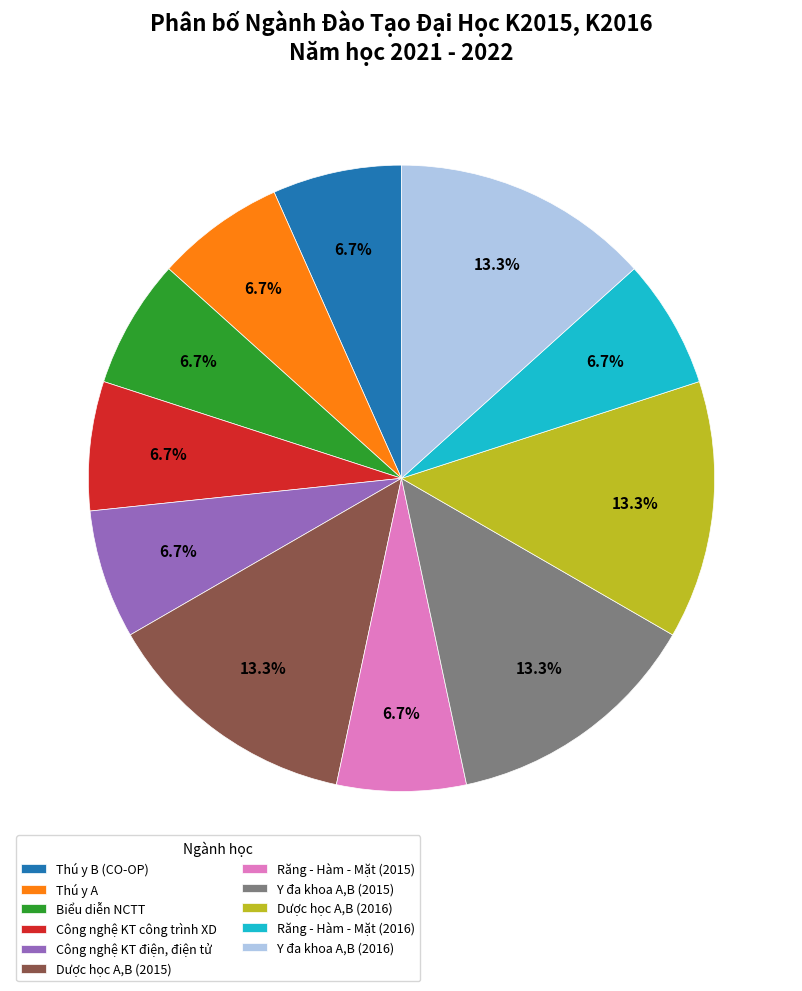

Is there a majority slice in this chart?

No